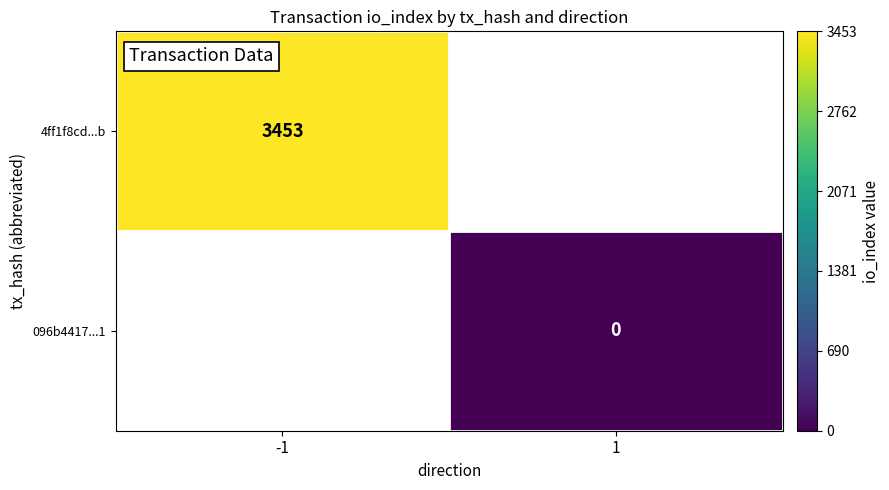

True or false: 4ff1f8cd...b has a value of 2100 at -1.

False